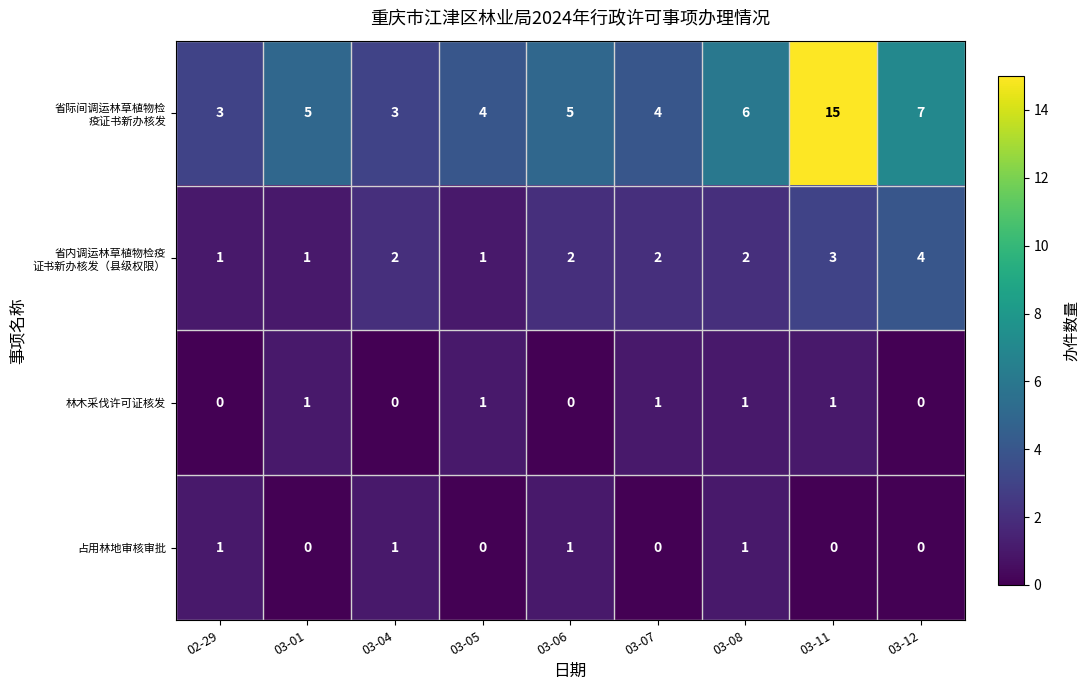

What is the total value across all series at 03-11?

19